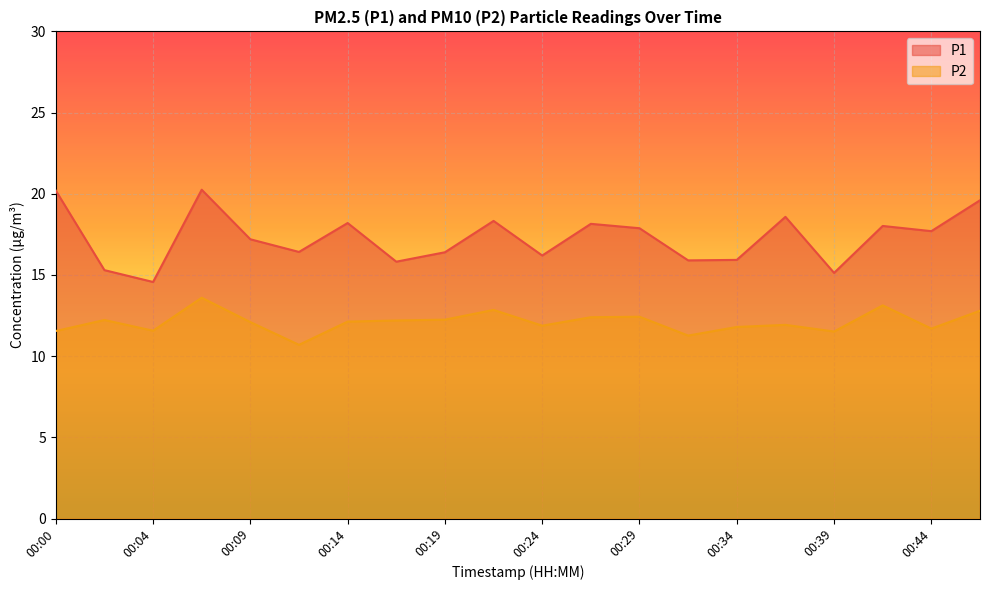

How many lines are shown in the chart?

2